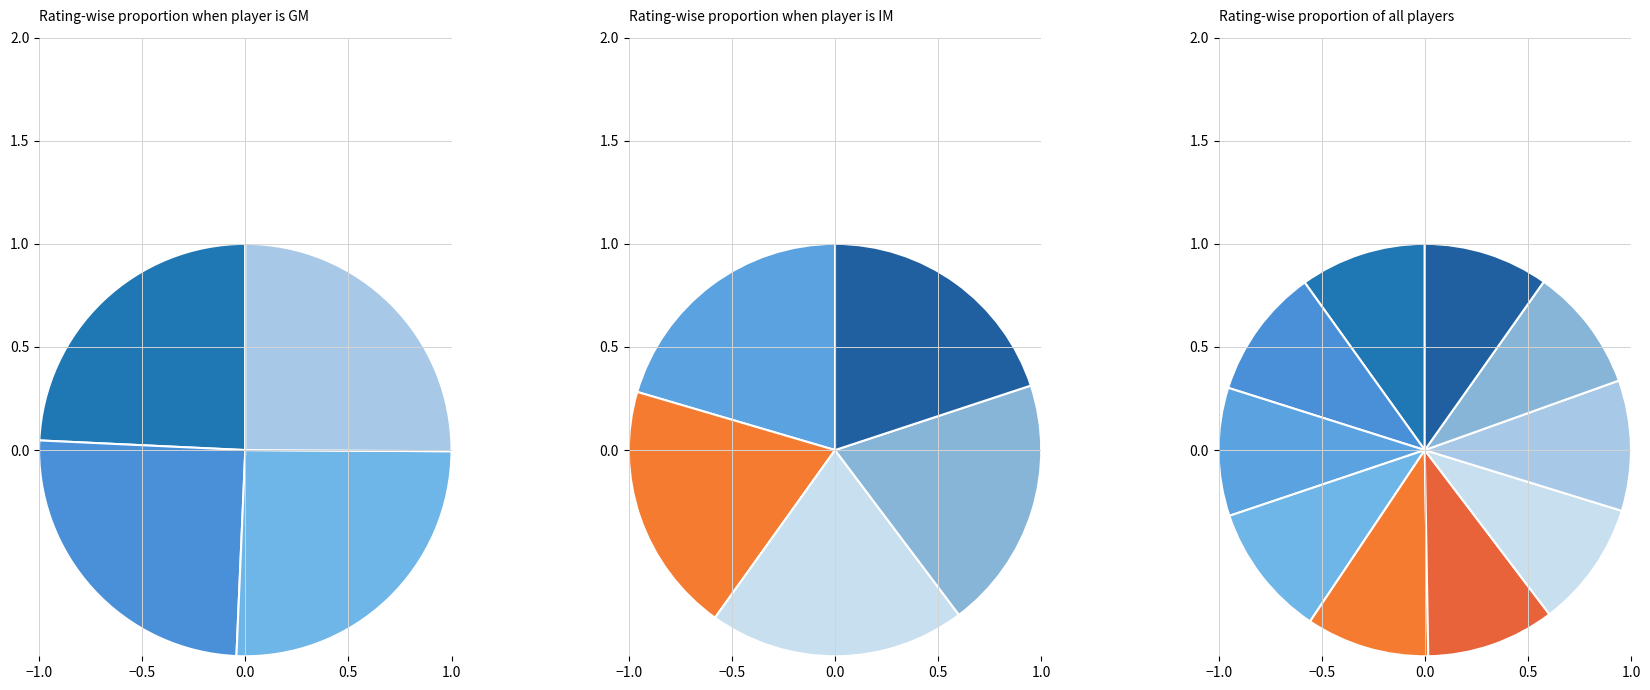

How many slices are in this pie chart?

10